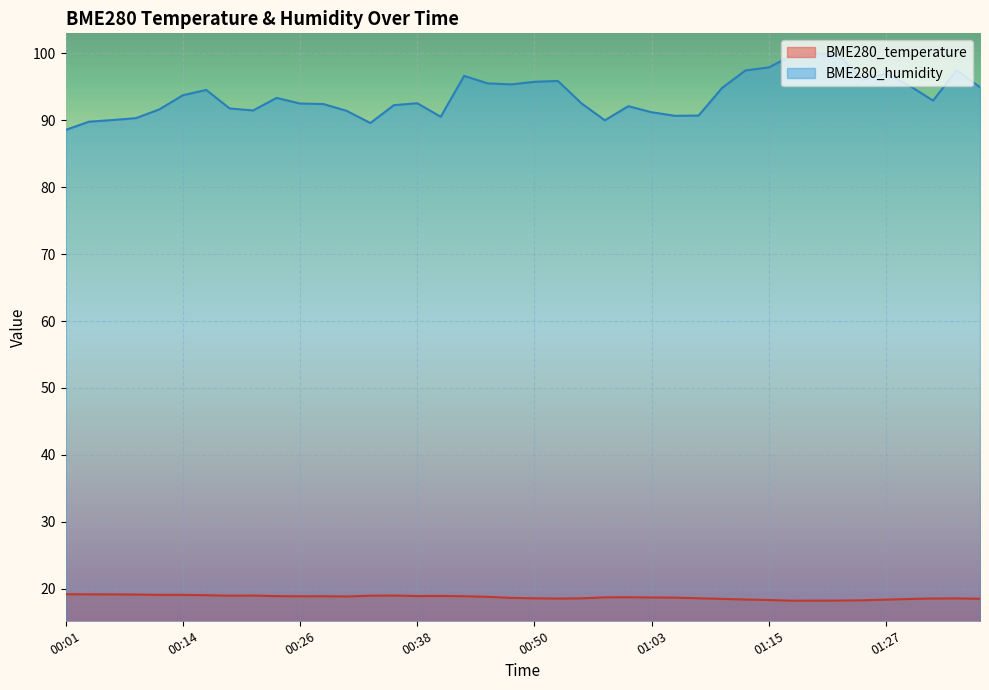

What is the label of the 26th point from the left?

01:03